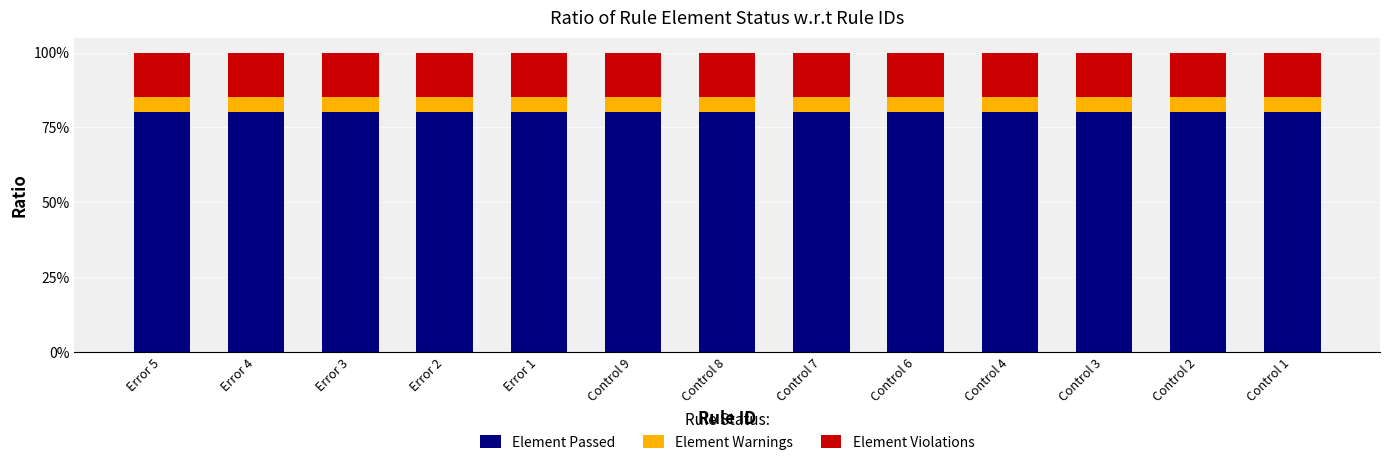

What are all the series names shown in the legend?

Element Passed, Element Warnings, Element Violations